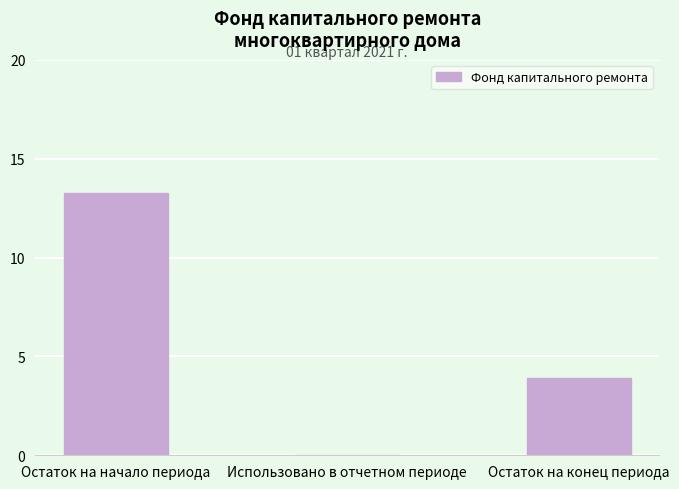

Where is the data nearest to the value 6?

Остаток на конец периода